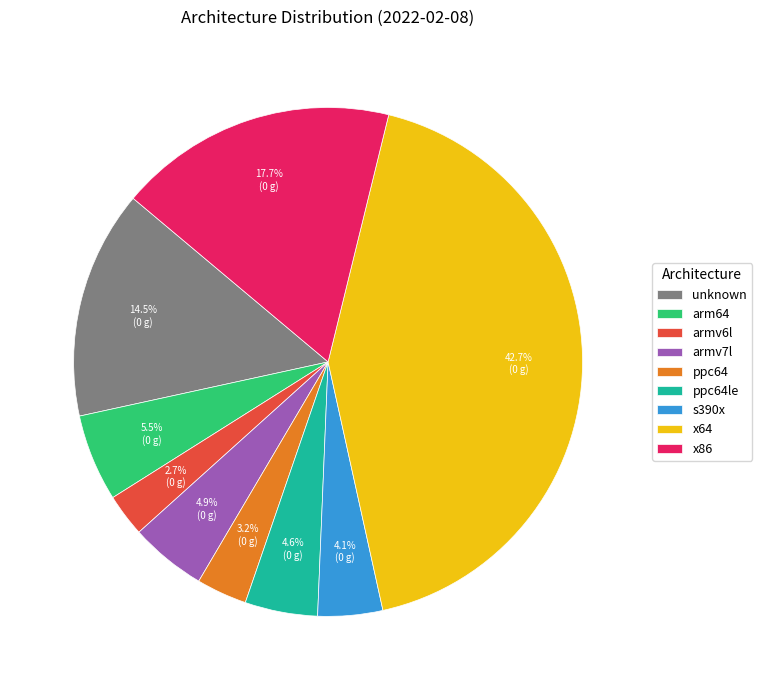

Is there any slice that represents more than half of the pie?

No